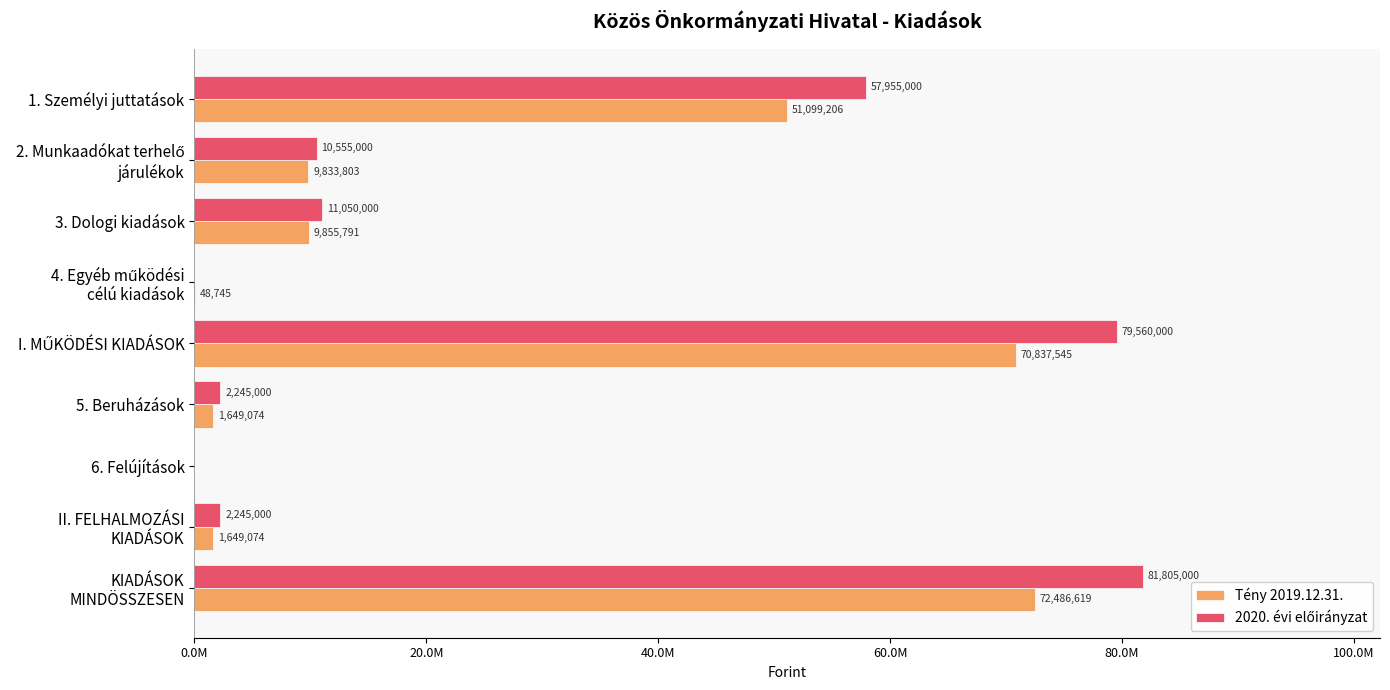

What is the highest value of the 2020. évi előirányzat series?

81805000